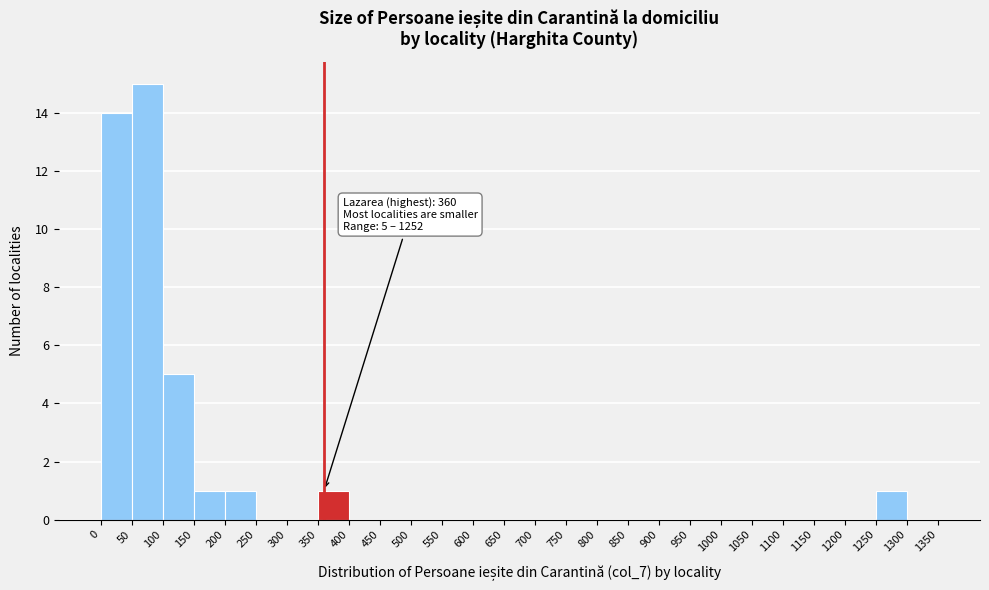

Over which range of the x-axis is the bar tallest?

50 to 100